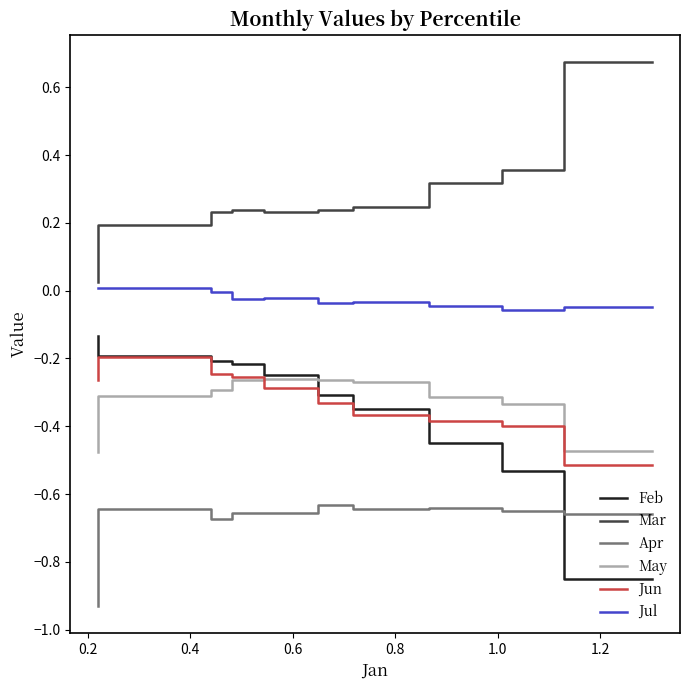

How many lines are shown in the chart?

6